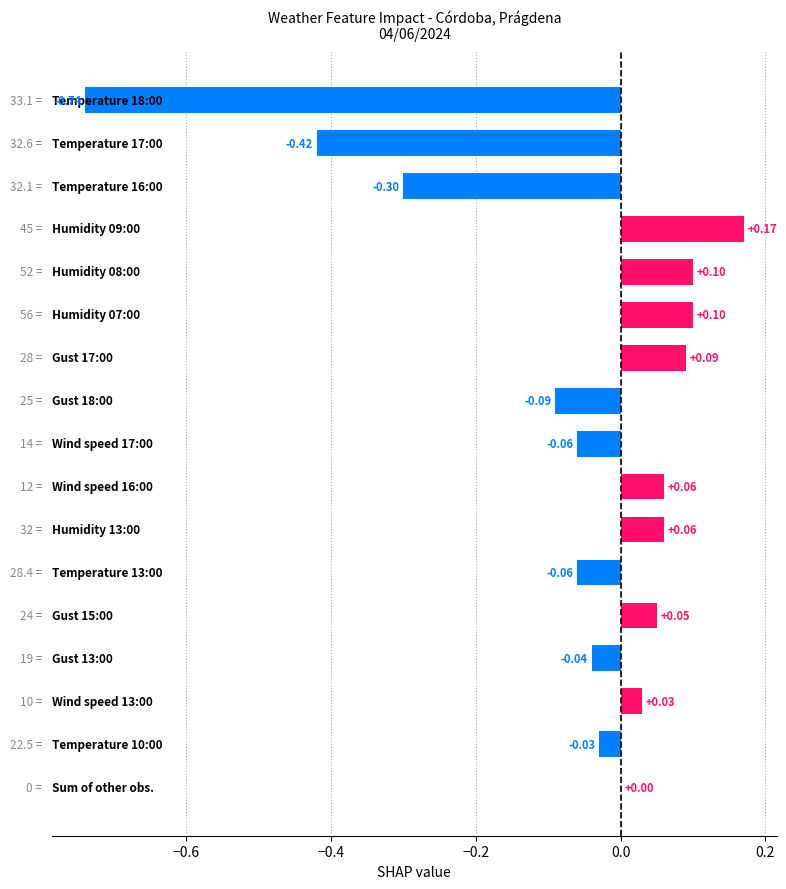

What is the sum of all values?

-1.1